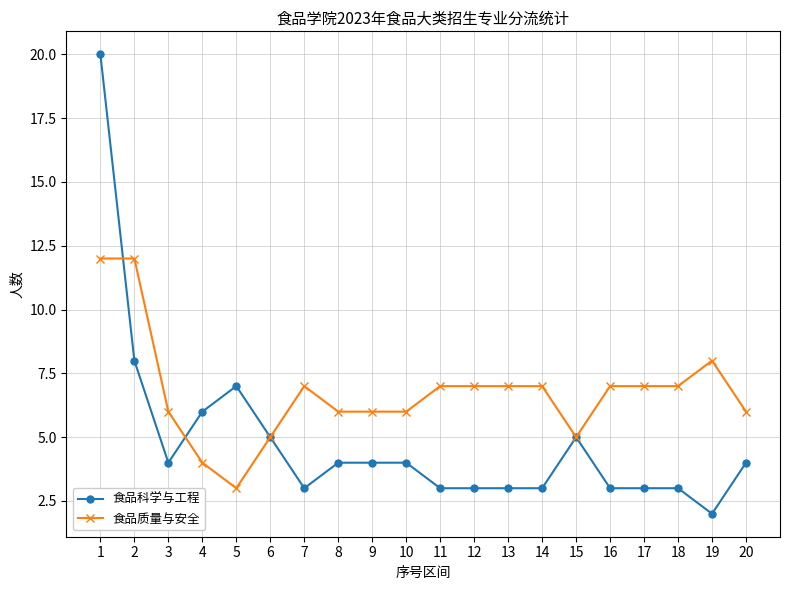

How many lines are shown in the chart?

2